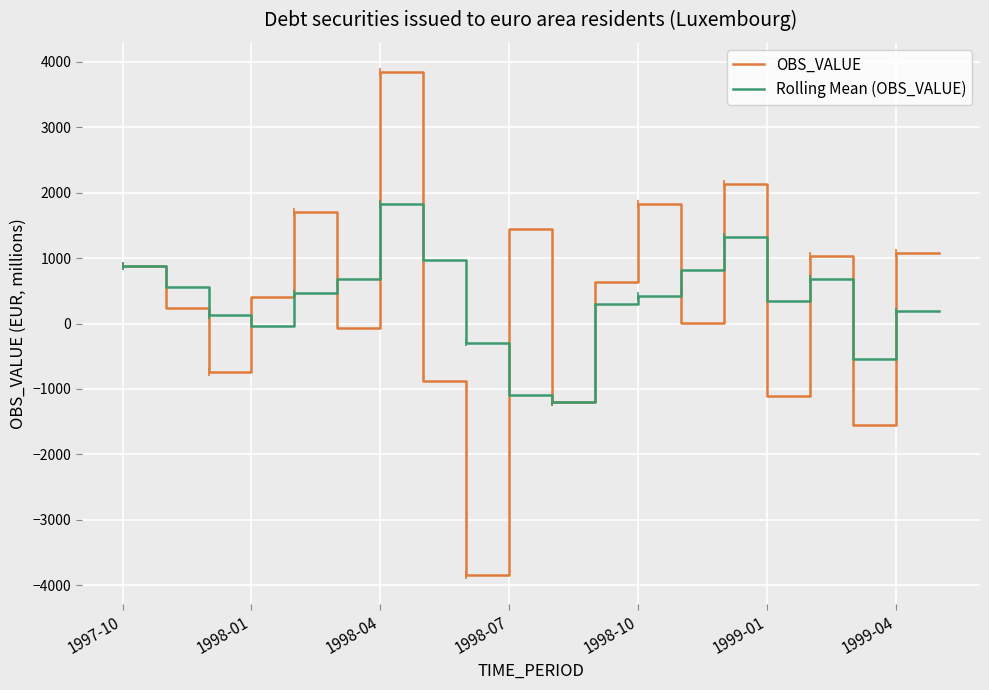

What is the value of the OBS_VALUE point at the 8th from the left?

-874.2